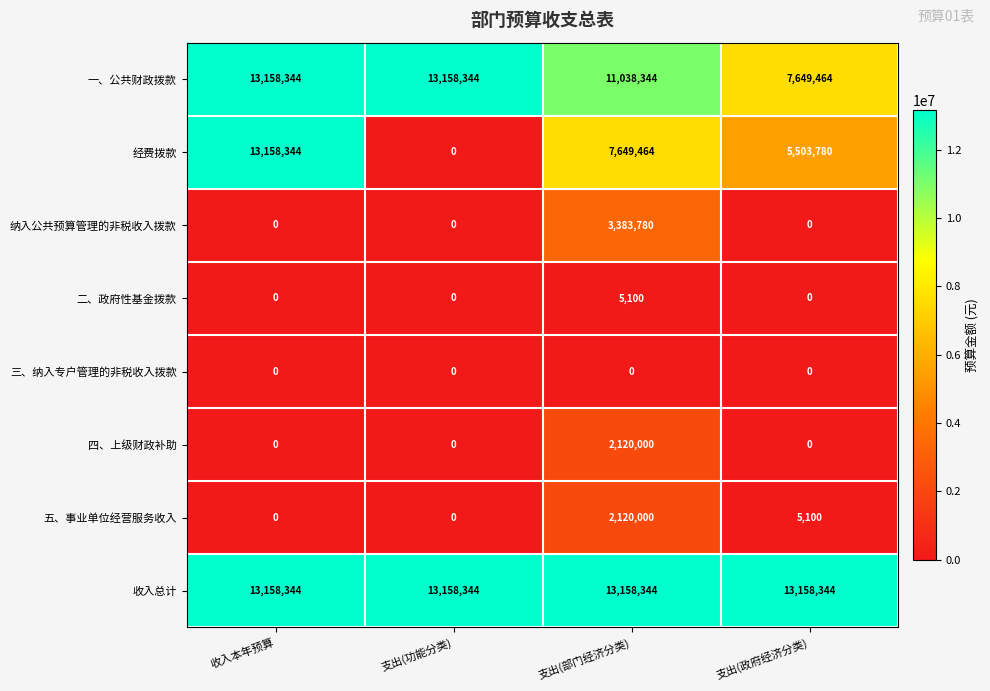

True or false: 纳入公共预算管理的非税收入拨款 has a value of -1222544 at 收入本年预算.

False